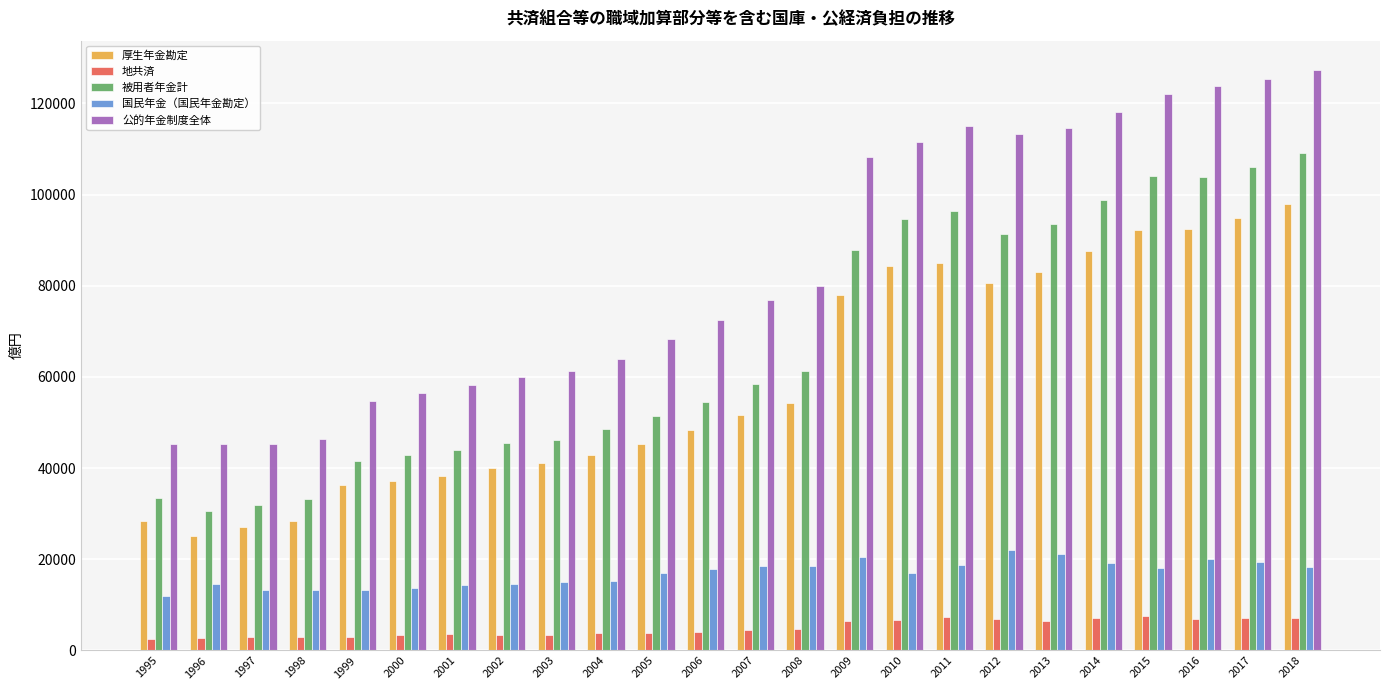

Which series has the widest spread of values?

公的年金制度全体